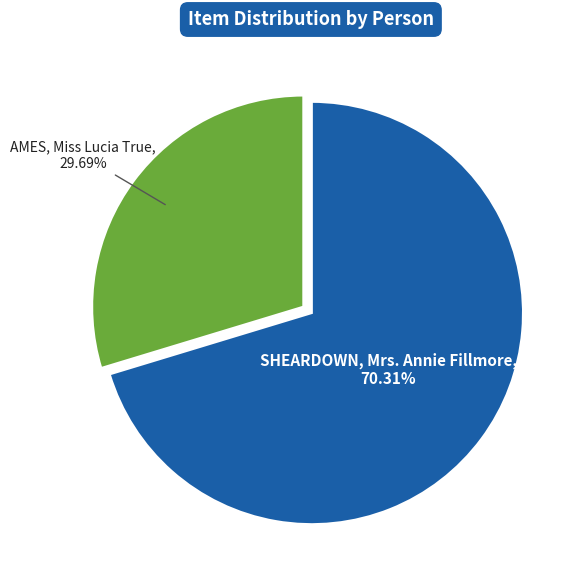

How many slices are in this pie chart?

2